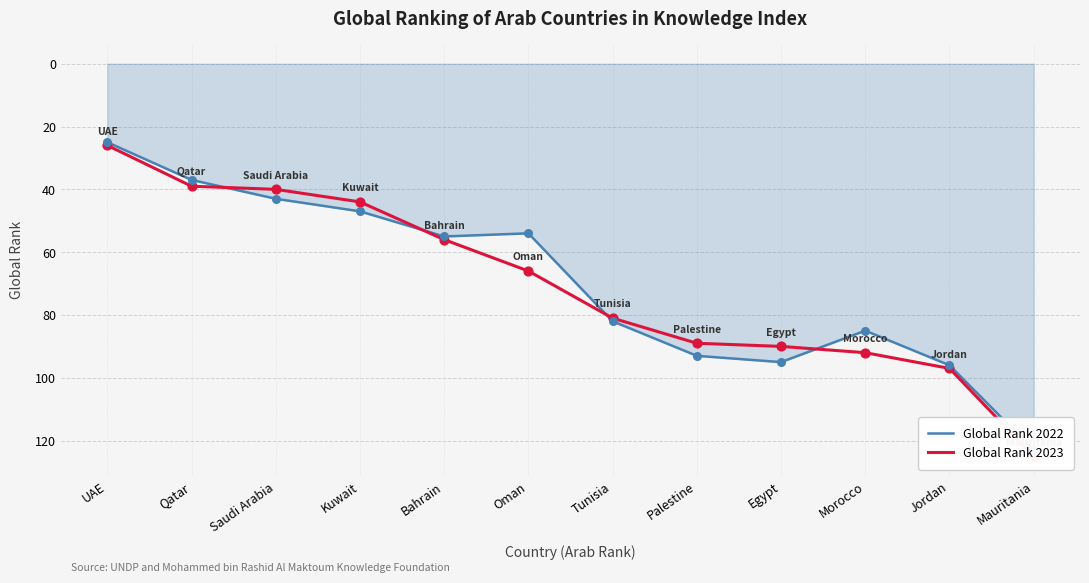

At which category is the sum across all series the highest?

Mauritania